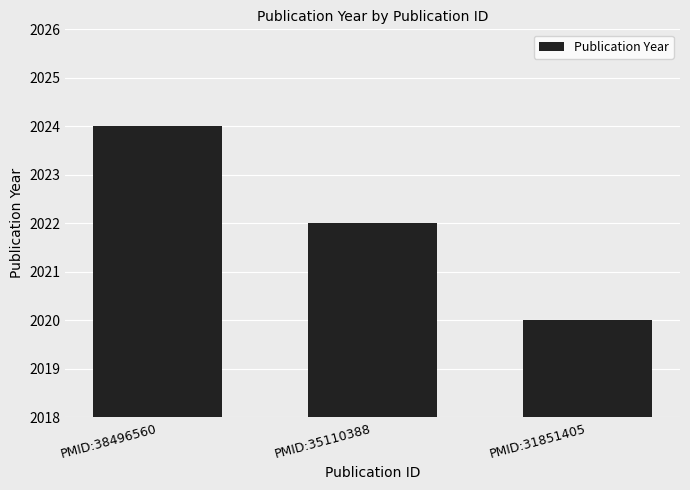

Rank the categories by value from lowest to highest.

PMID:31851405, PMID:35110388, PMID:38496560